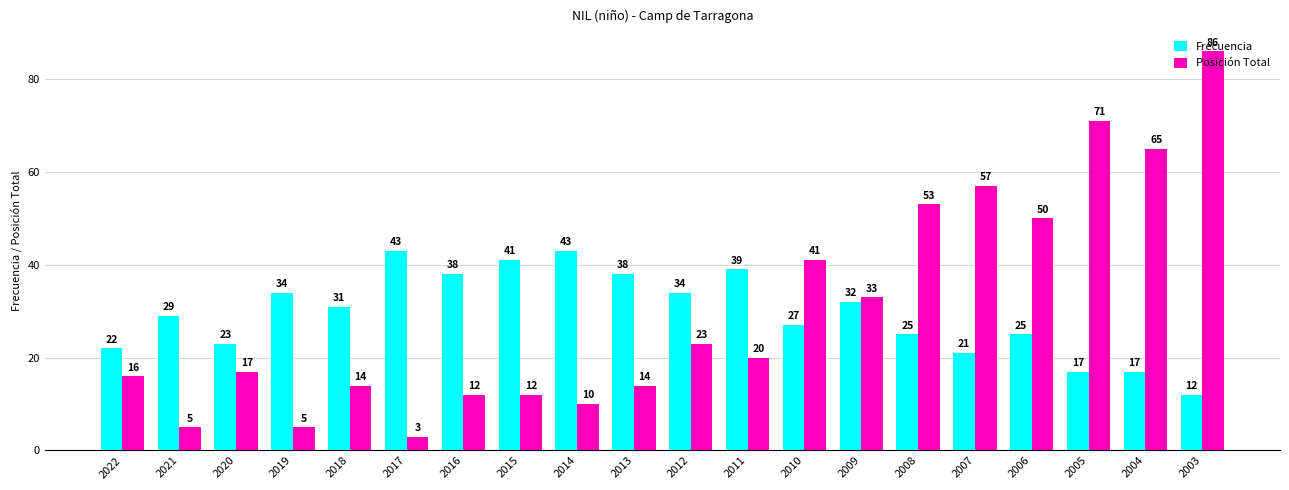

List the series in order of their peak value, lowest first.

Frecuencia, Posición Total